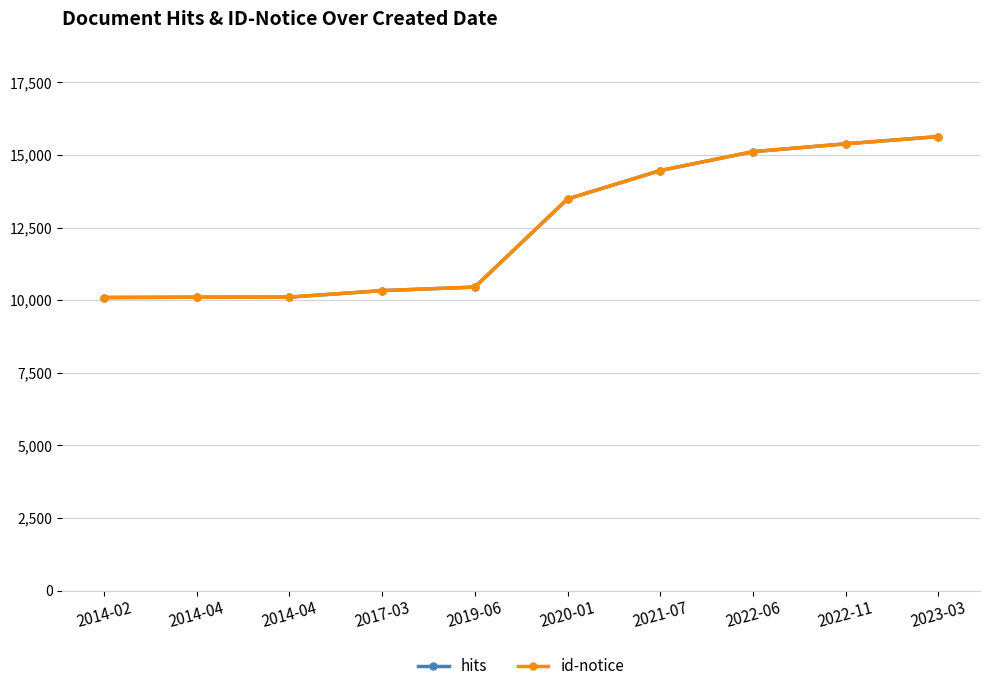

List the labels in order of id-notice value, largest first.

2023-03, 2022-11, 2022-06, 2021-07, 2020-01, 2019-06, 2017-03, 2014-04, 2014-04, 2014-02